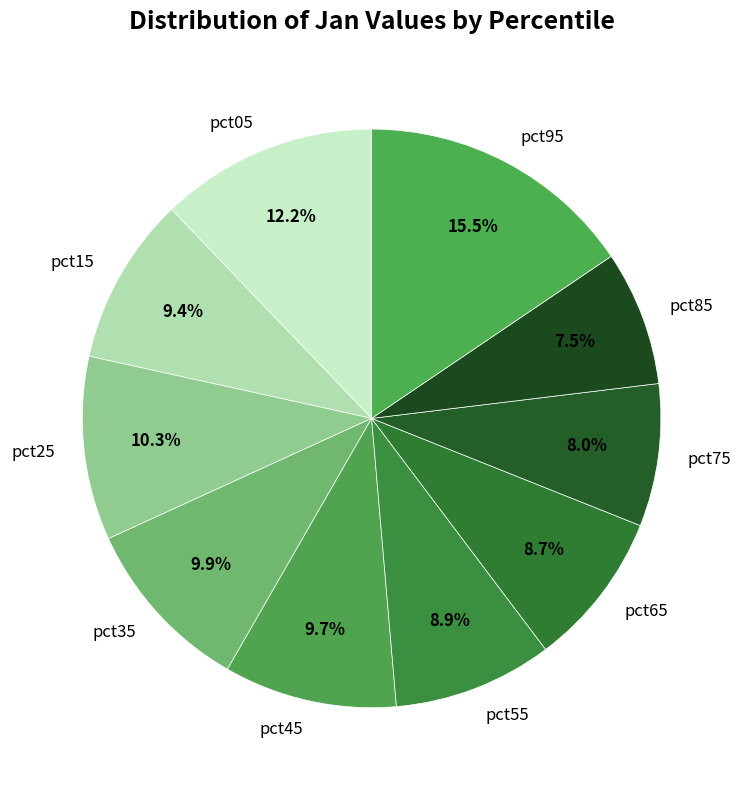

What is the largest slice in the pie chart?

pct95